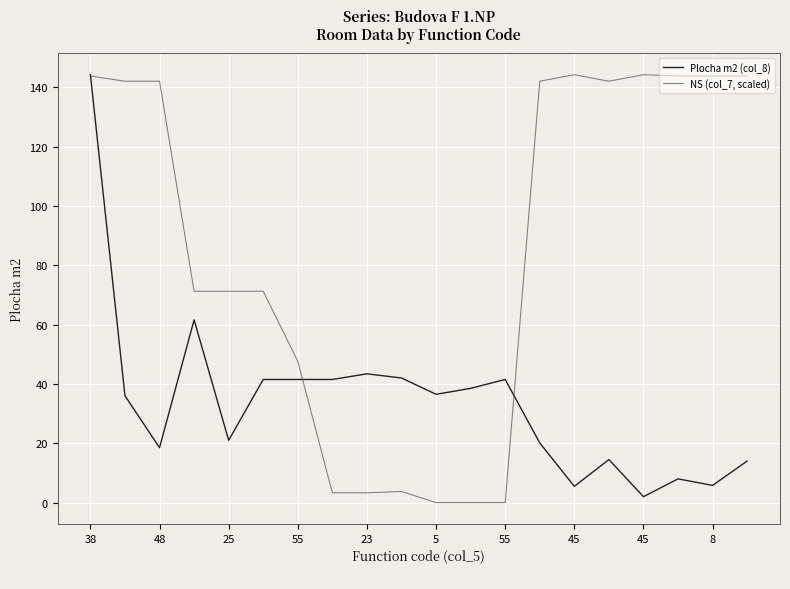

Rank the series by their average value, from lowest to highest.

Plocha m2 (col_8), NS (col_7, scaled)